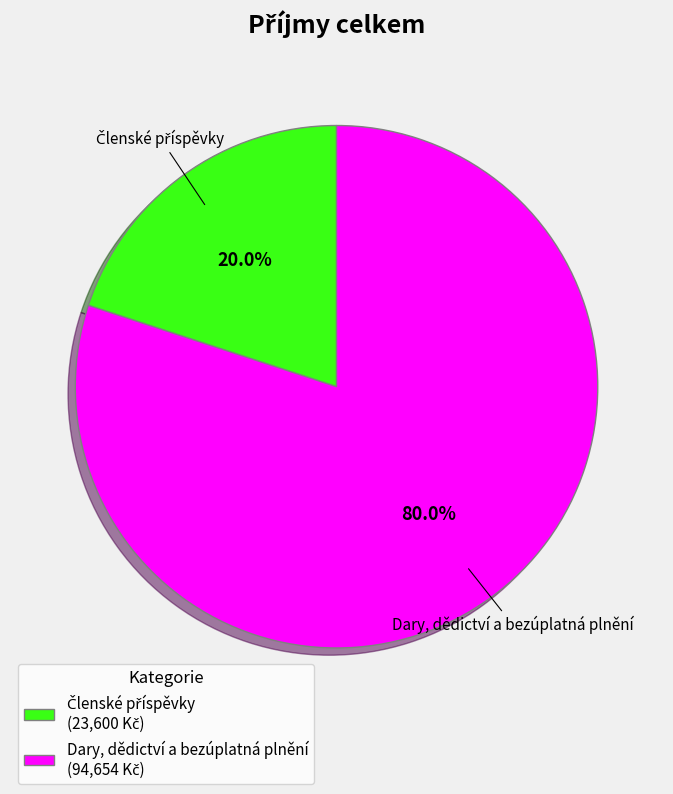

The Dary, dědictví a bezúplatná plnění slice represents 80% of the pie. True or false?

True